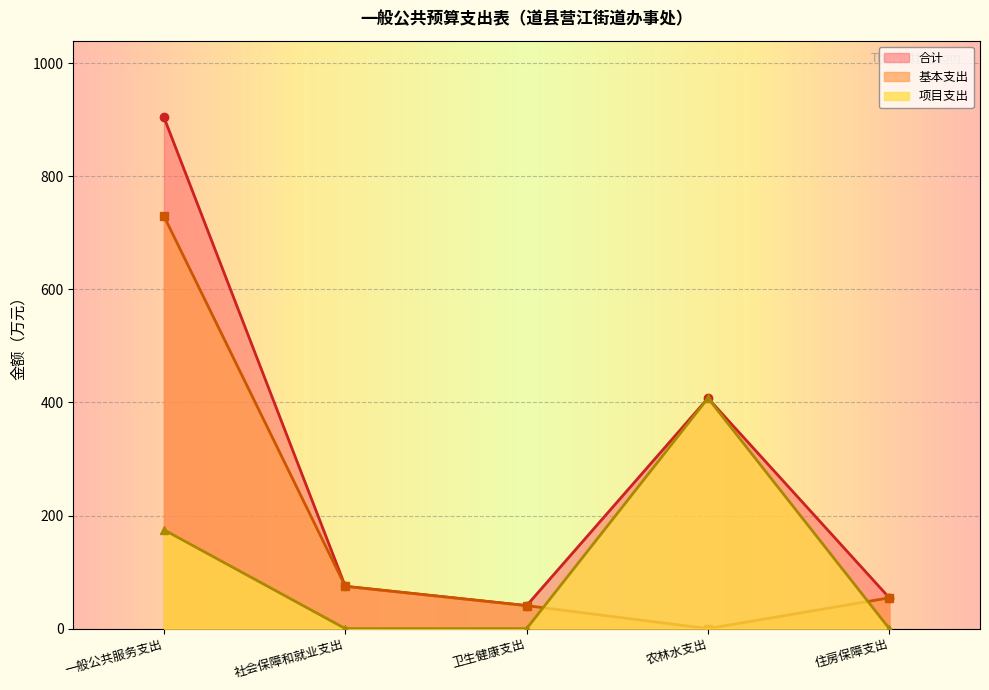

What is the maximum value for 基本支出?

729.4